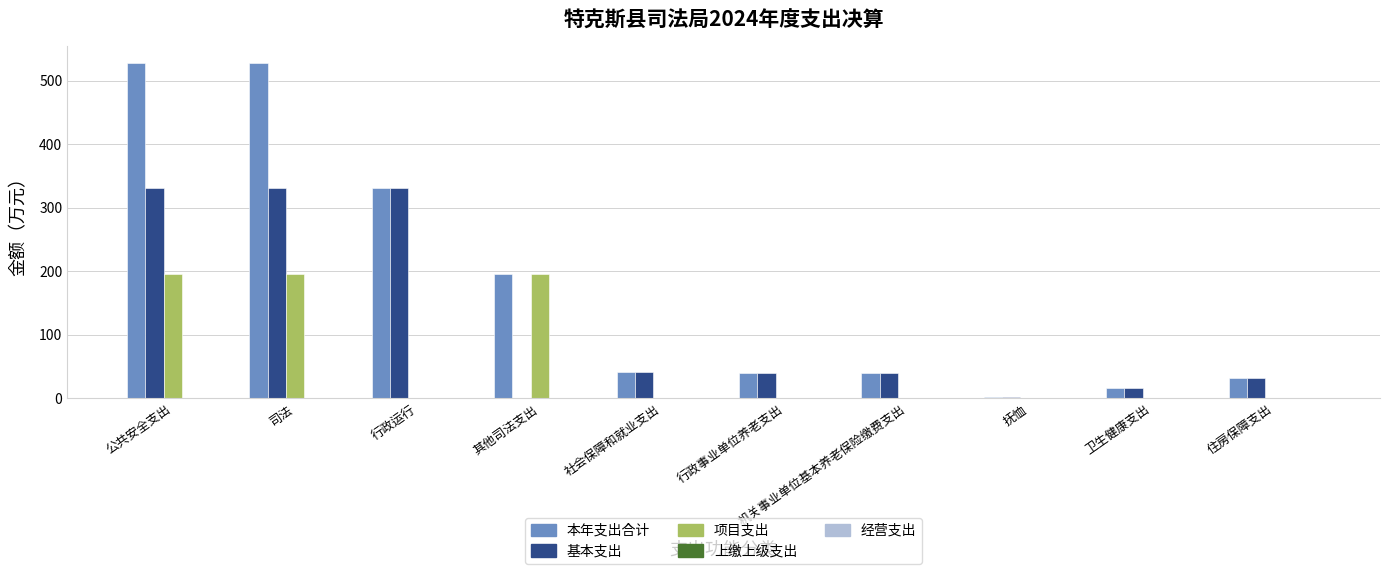

What is the approximate value of 项目支出 at 公共安全支出?

196.0